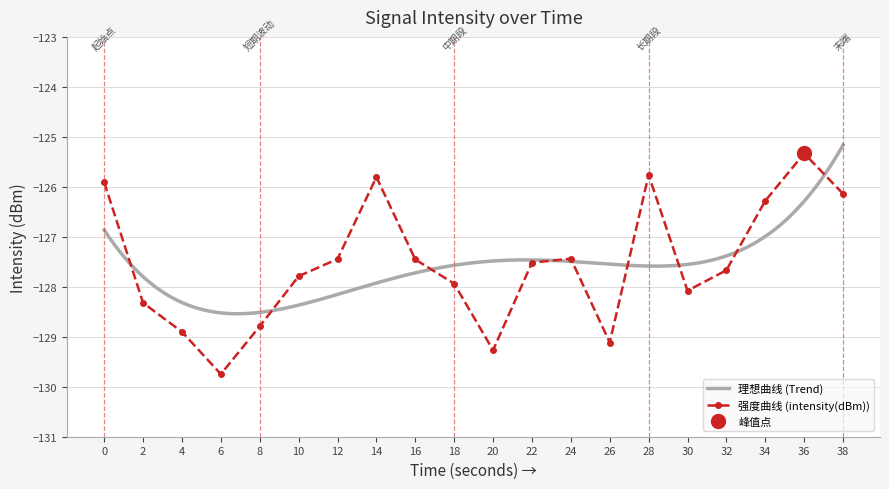

What is the smallest value displayed?

-129.7